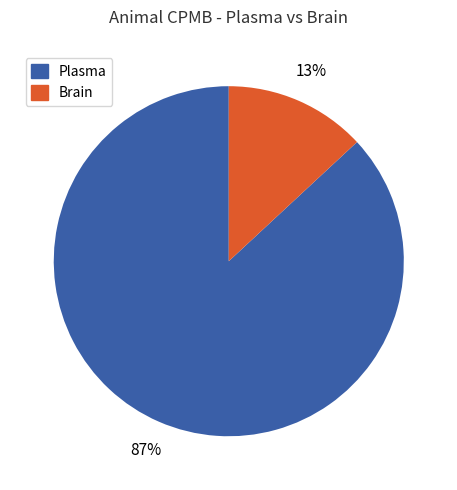

Is there any slice that represents more than half of the pie?

Yes